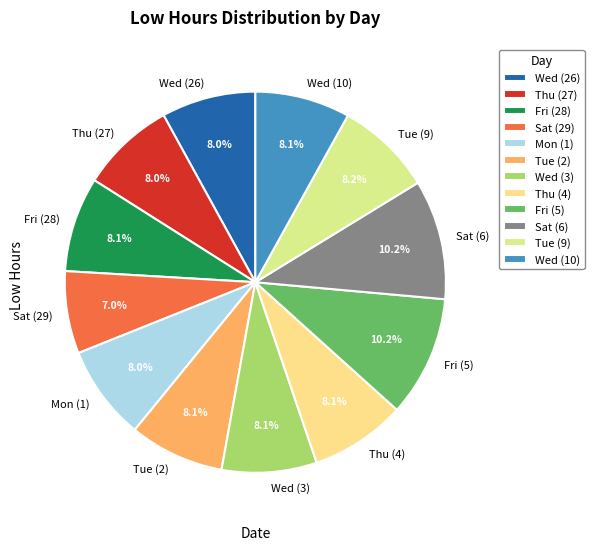

What portion of the pie excludes Mon (1)?

92.0%